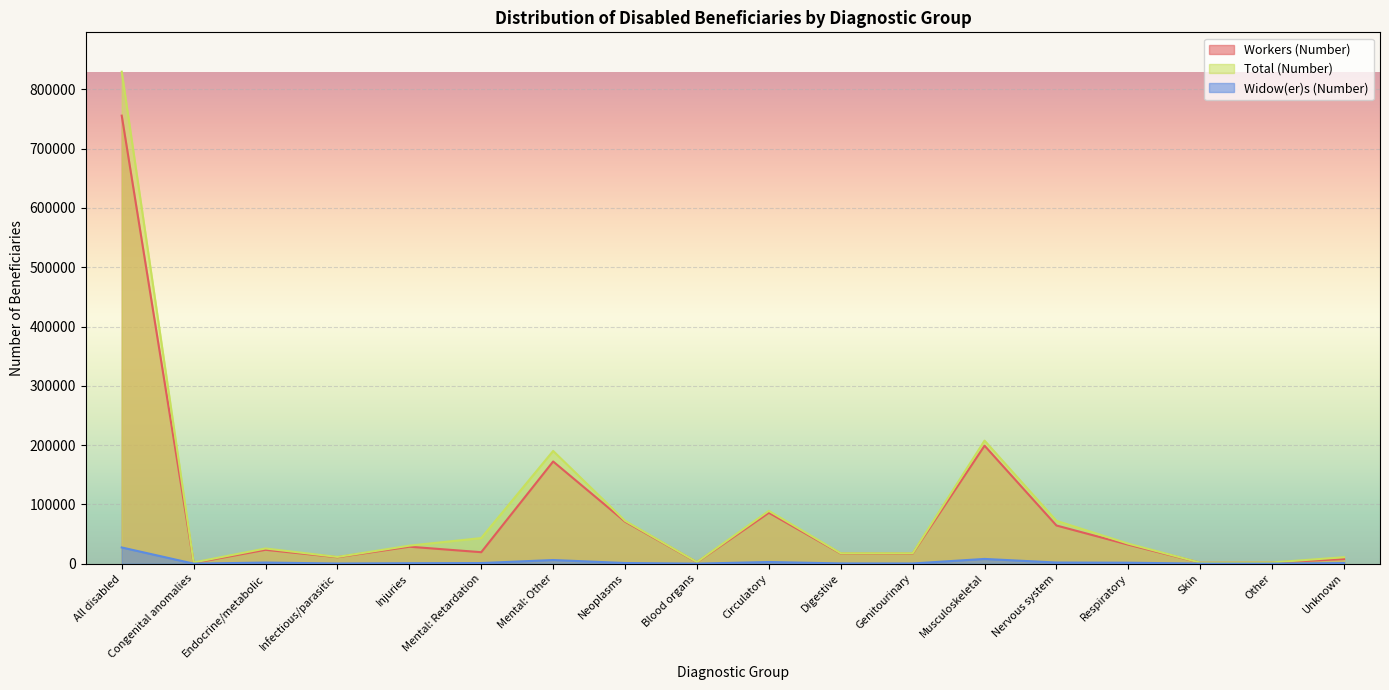

What are all the series names shown in the legend?

Workers (Number), Total (Number), Widow(er)s (Number)